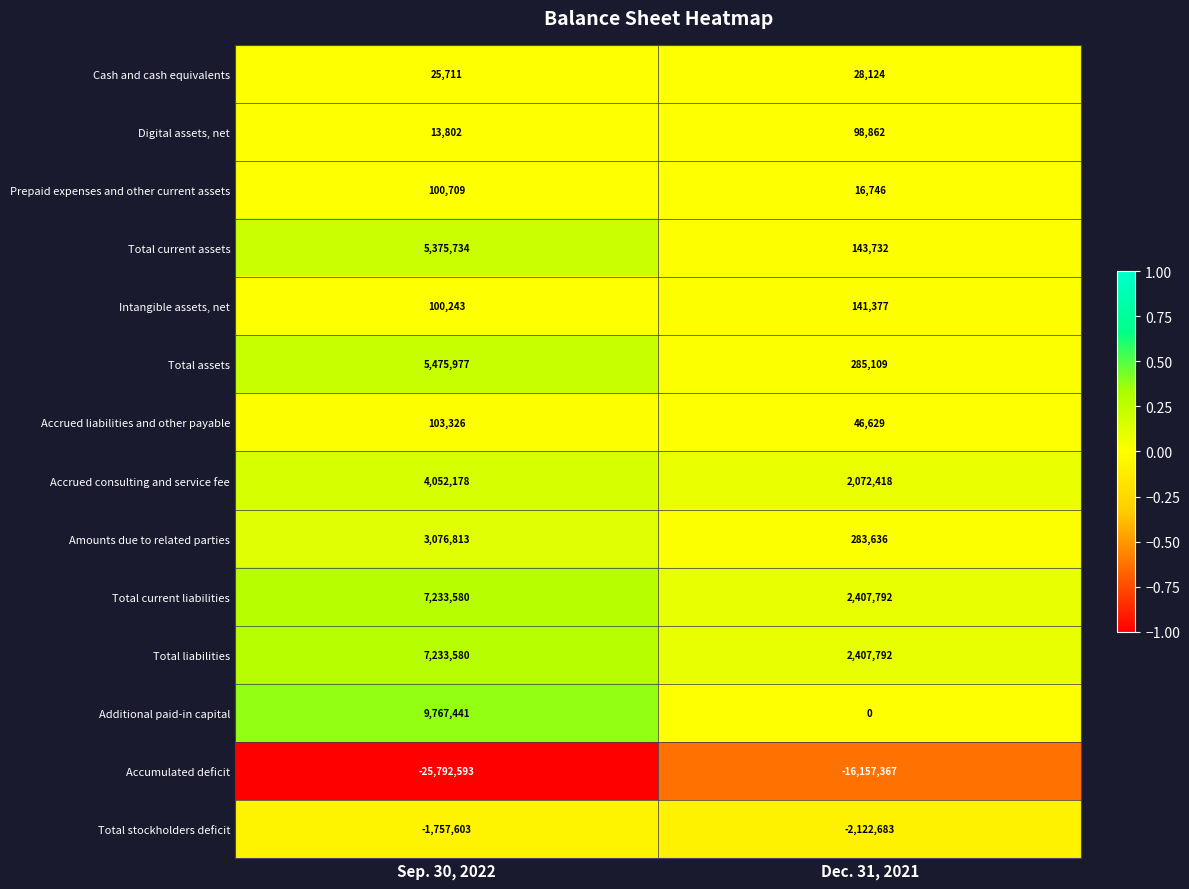

What is the maximum value shown in the chart?

9767441